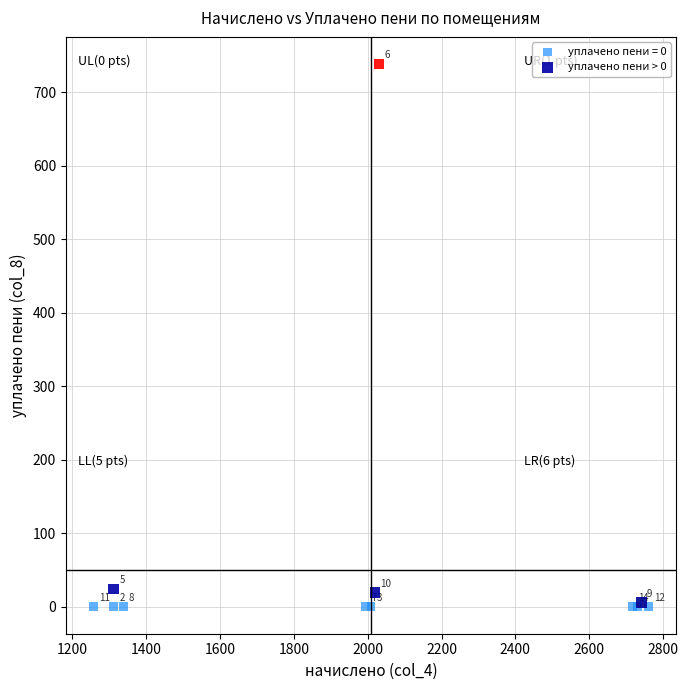

Which series reaches the minimum Y coordinate?

уплачено пени = 0